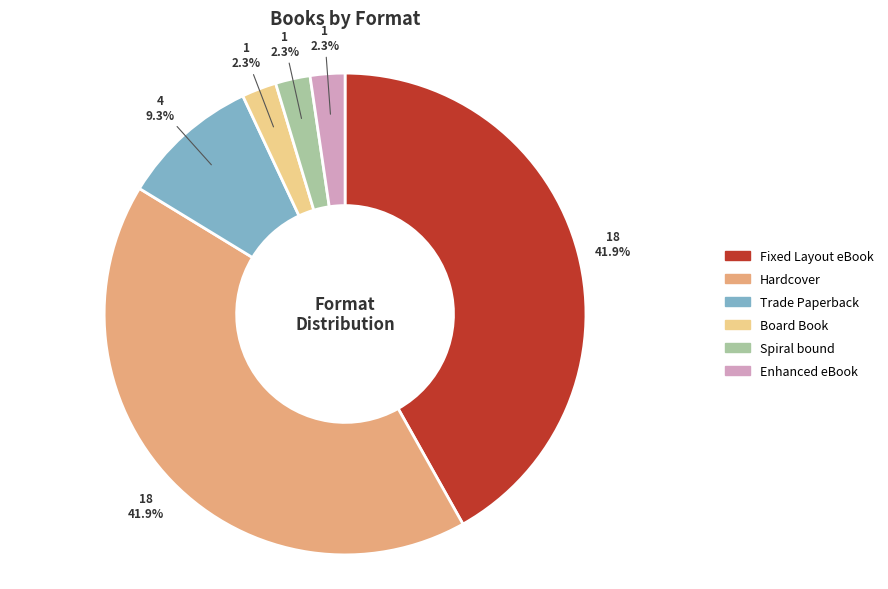

What percentage do Board Book and Hardcover together represent?

44.2%